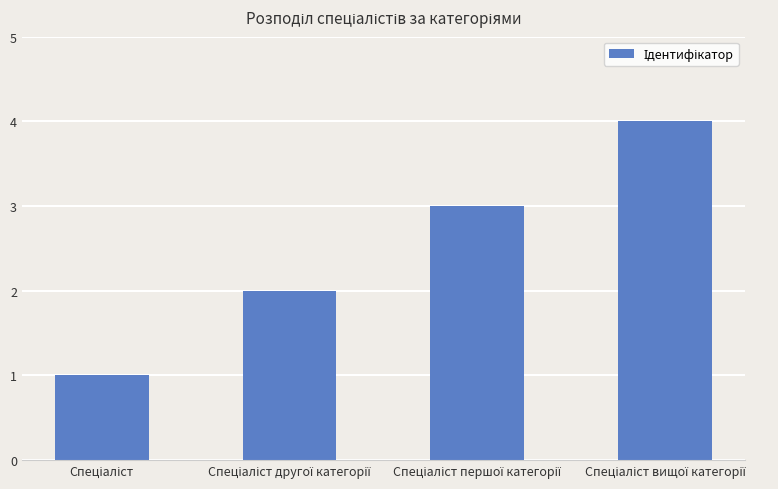

What is the difference between the maximum and minimum values?

3